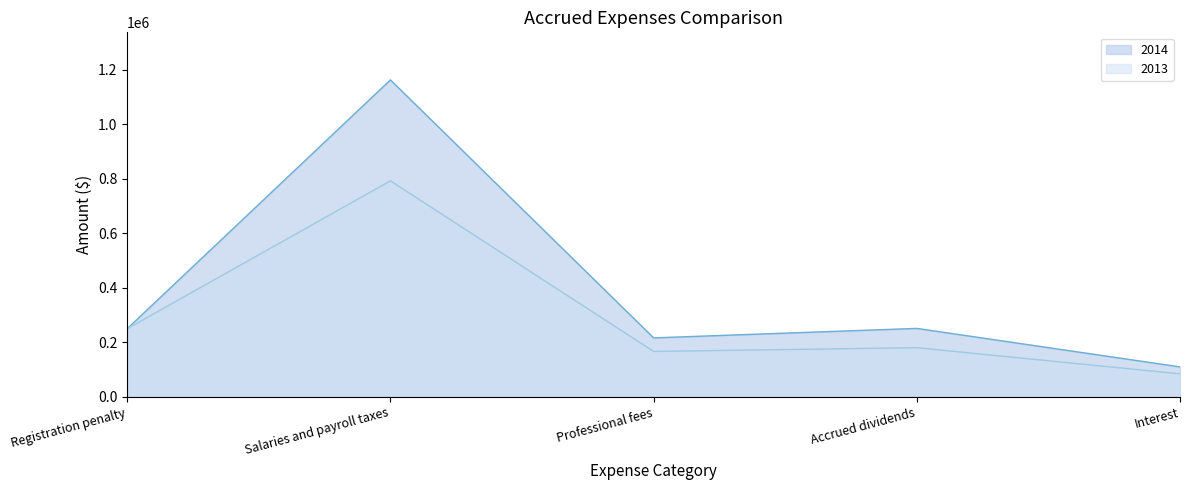

Reading left to right, transcribe all the data shown in this chart.

2014: 250203	1163389	216472	251242	110026
2013: 250203	792907	166802	180442	84648